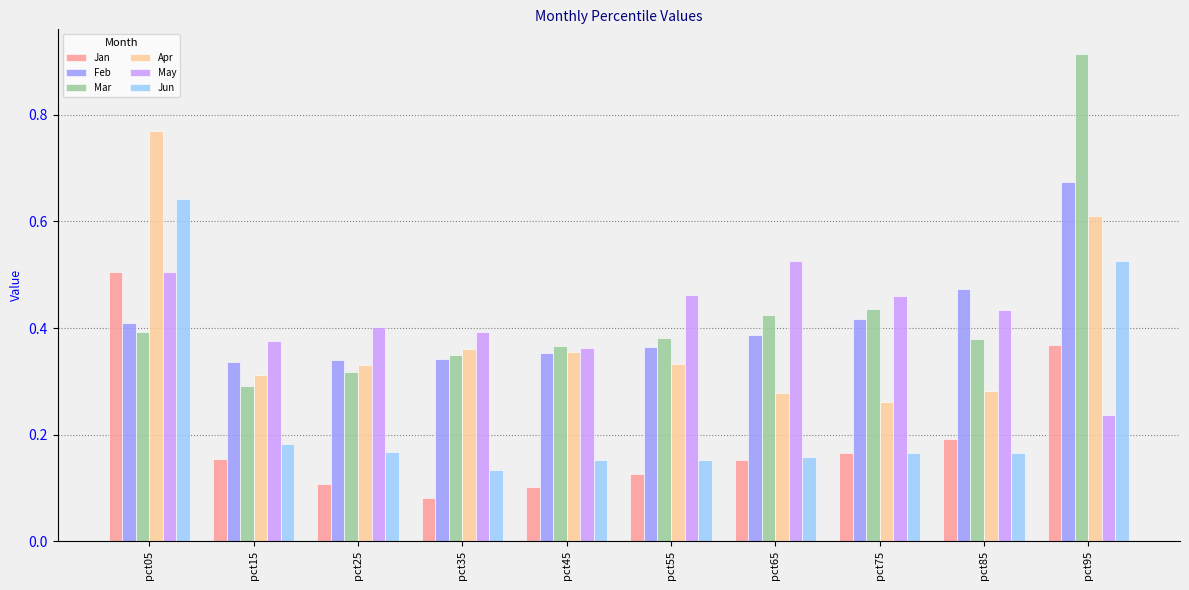

Where is Mar nearest to the value 0?

pct15